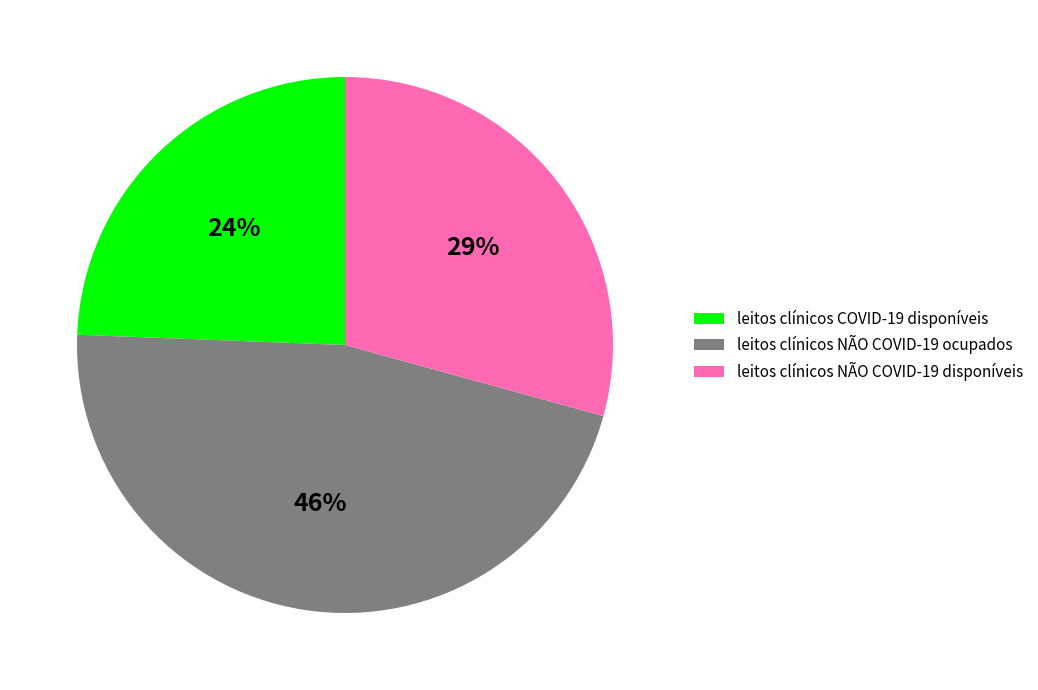

Is there a majority slice in this chart?

No